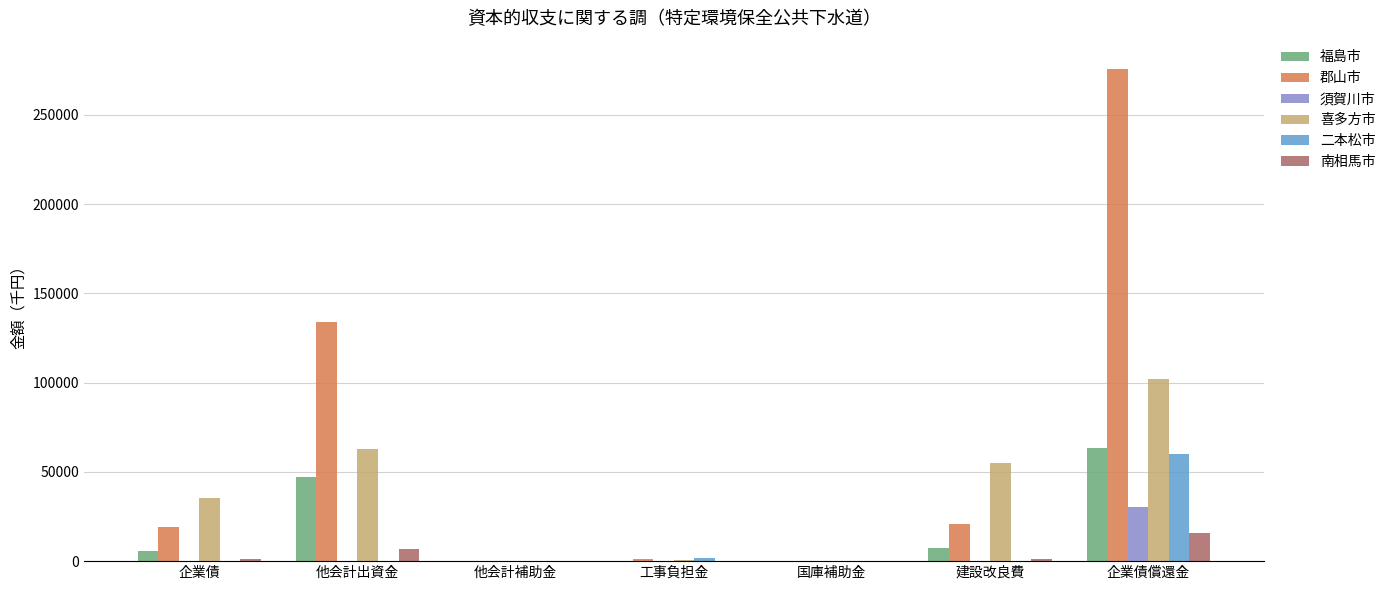

What is the sum of all 須賀川市 values?

30479